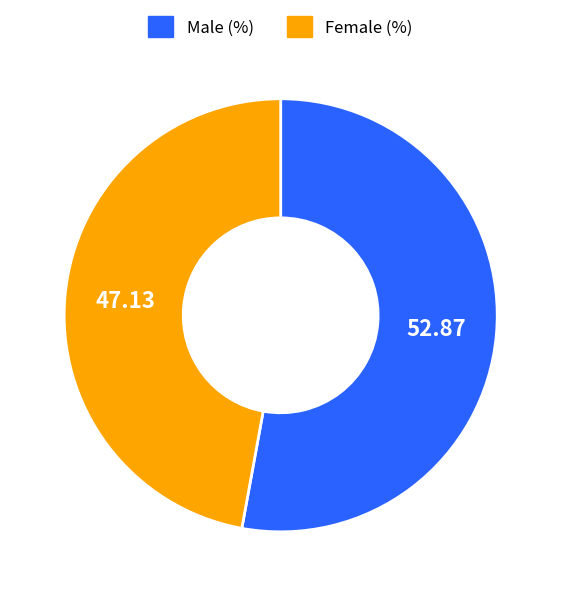

Rank the categories by value from lowest to highest.

Female, Male